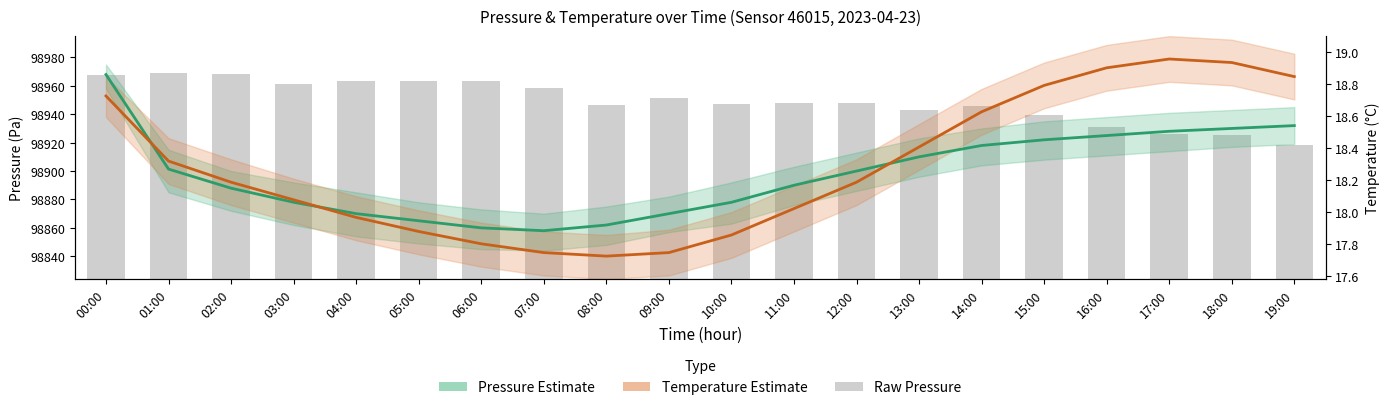

What position from the right is 19:00?

1